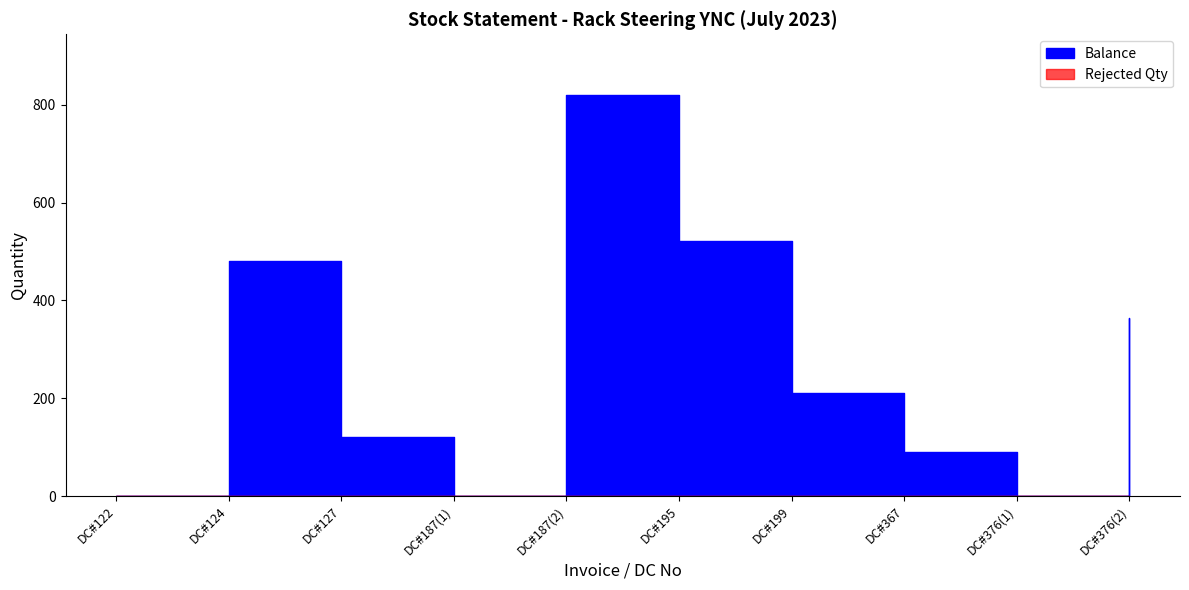

How many points are lower than both their immediate neighbors (excluding endpoints)?

2